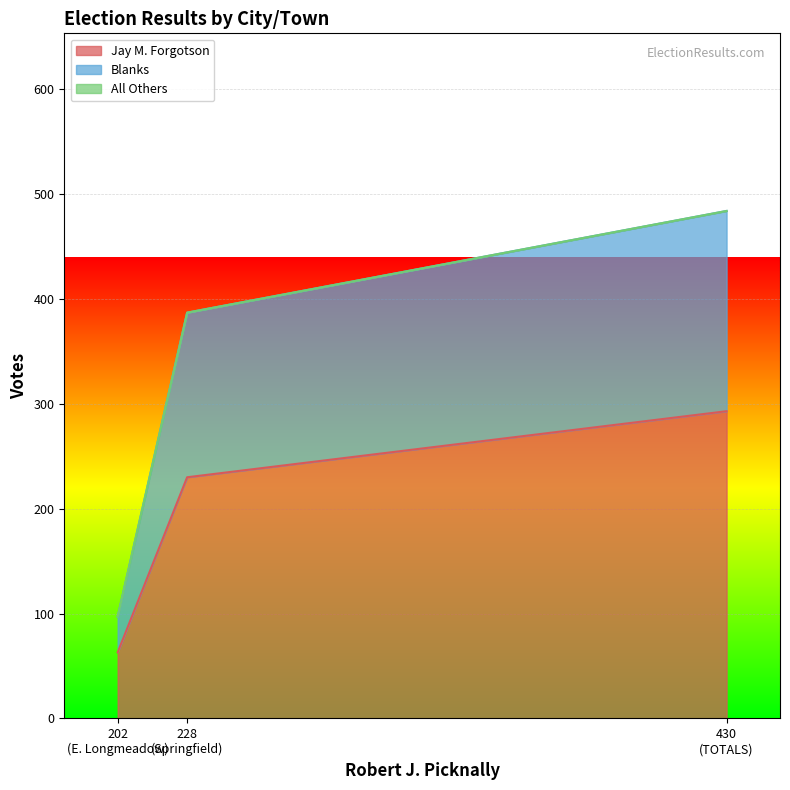

What is the minimum value for Jay M. Forgotson?

63